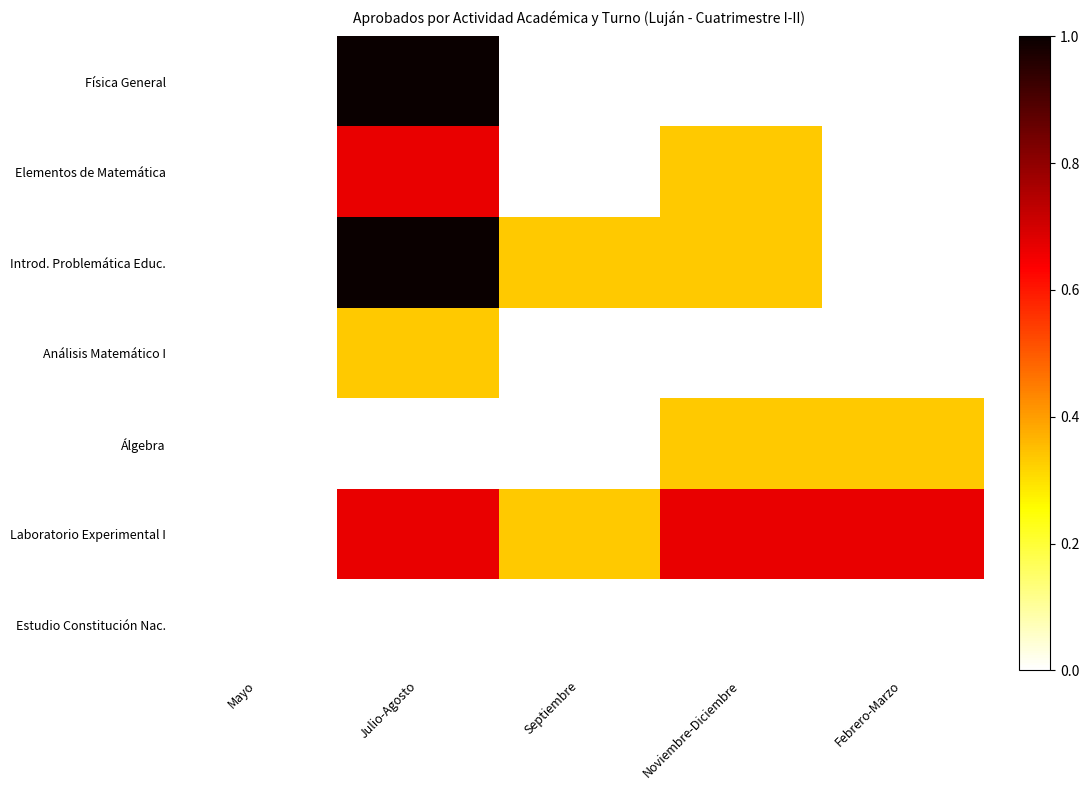

At which category is the sum across all series the highest?

Julio-Agosto